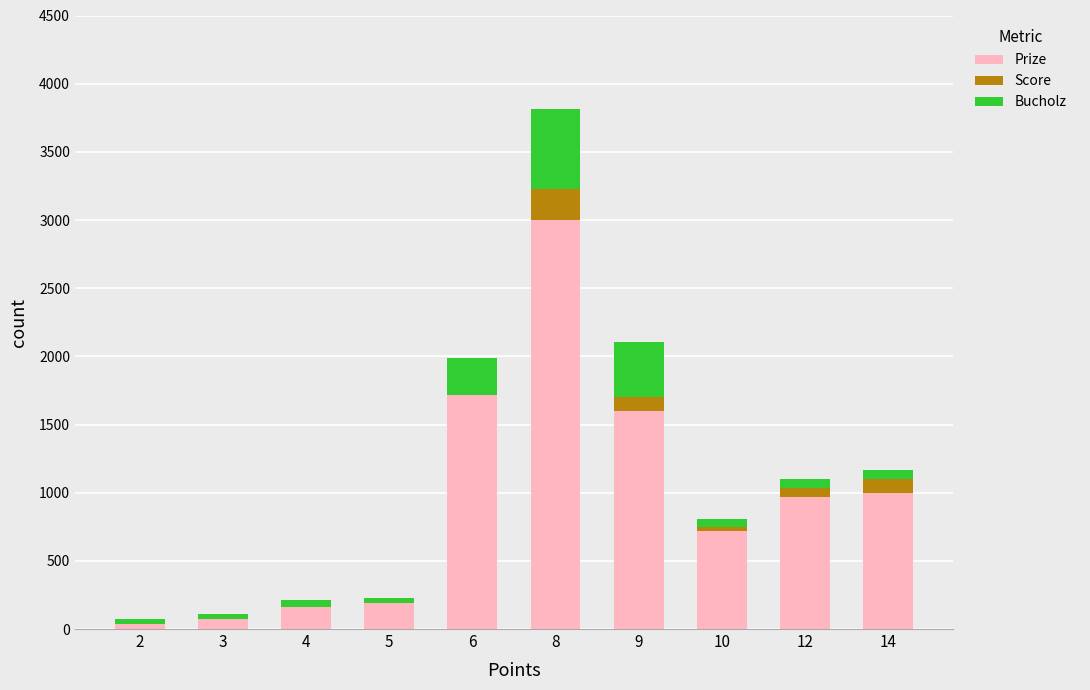

Reading left to right, transcribe the values for Prize.

2=39	3=70	4=163	5=194	6=1716	8=3003	9=1597	10=721	12=969	14=1000